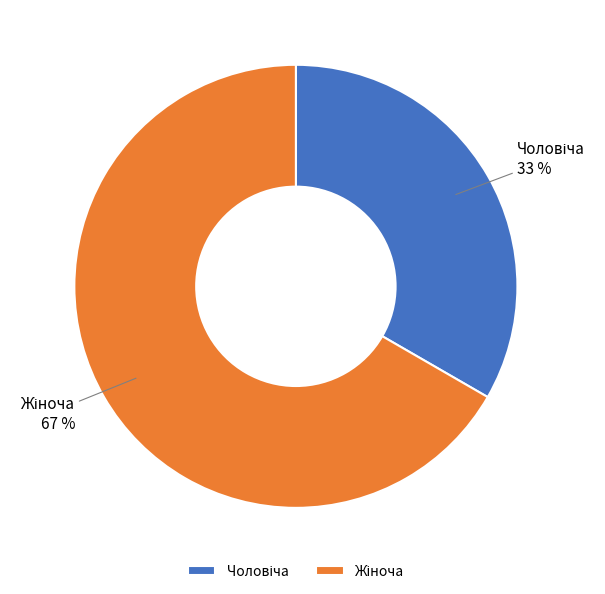

Is there a majority slice in this chart?

Yes